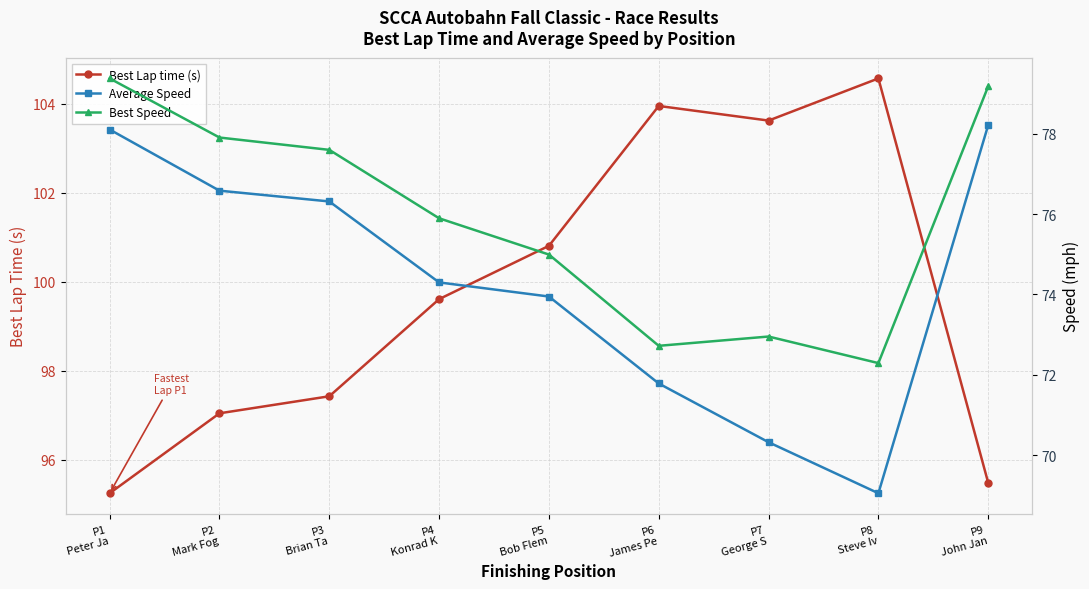

Which series has the largest total across all categories?

Best Lap time (s)